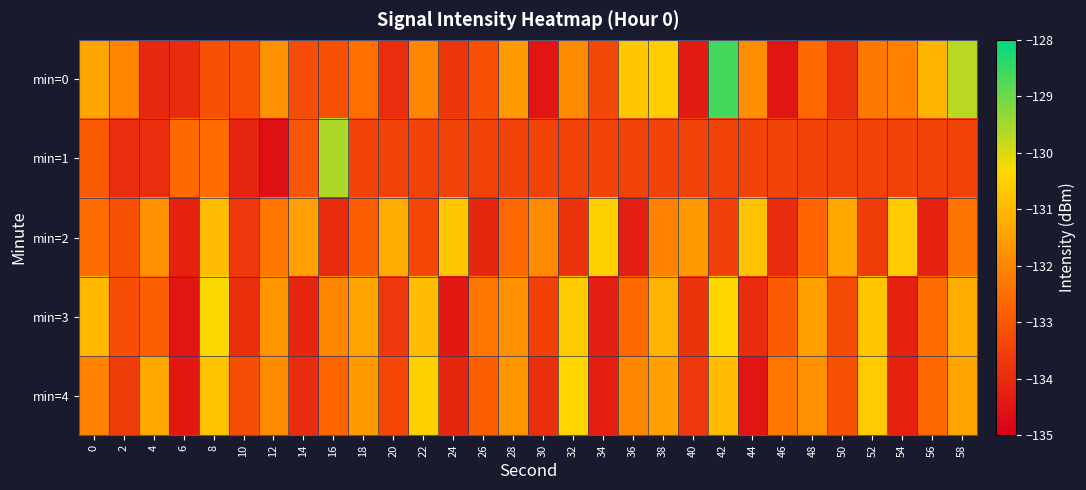

Between 18 and 44, which is larger?

44